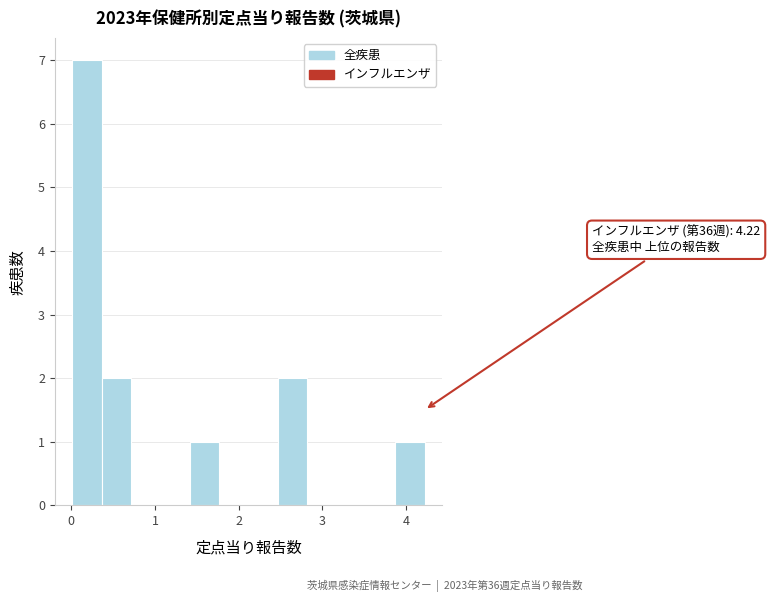

Around what value on the x-axis is the tallest bar? Give the approximate position of its centre, as read against the axis.

0.2